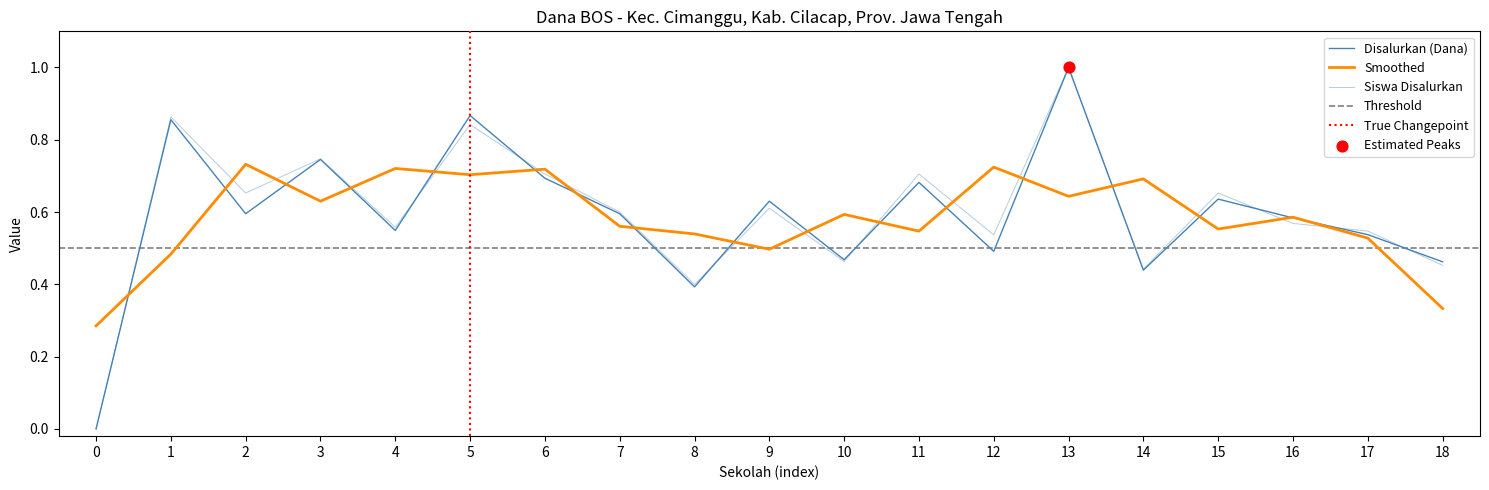

Which series contains the lowest Y value?

Disalurkan (Dana)